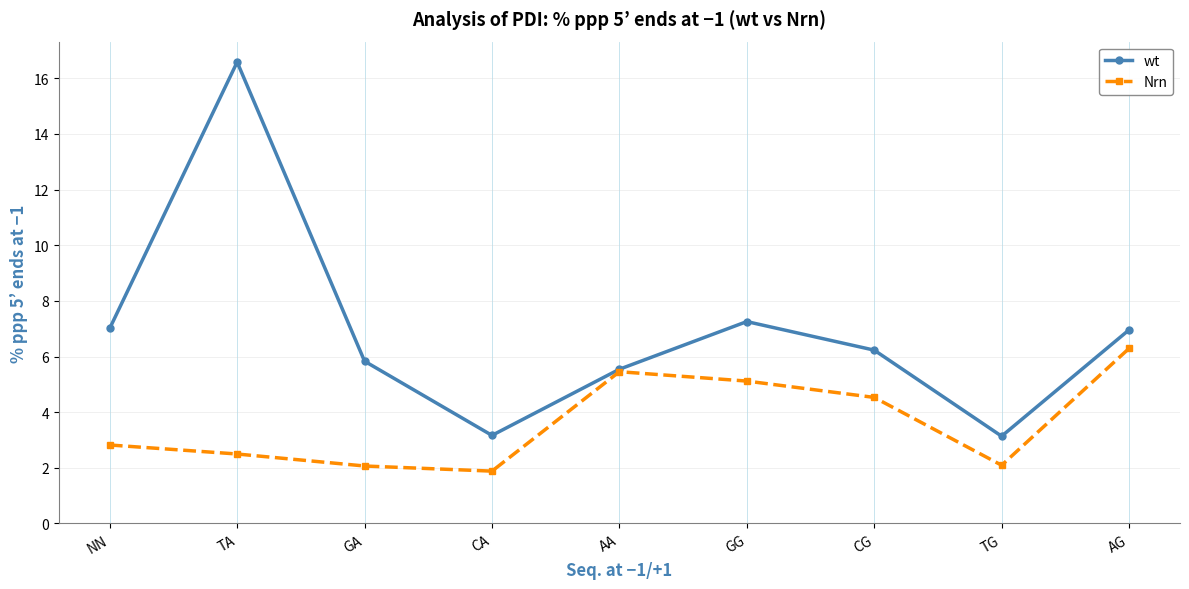

How many values in the wt series exceed 6?

5